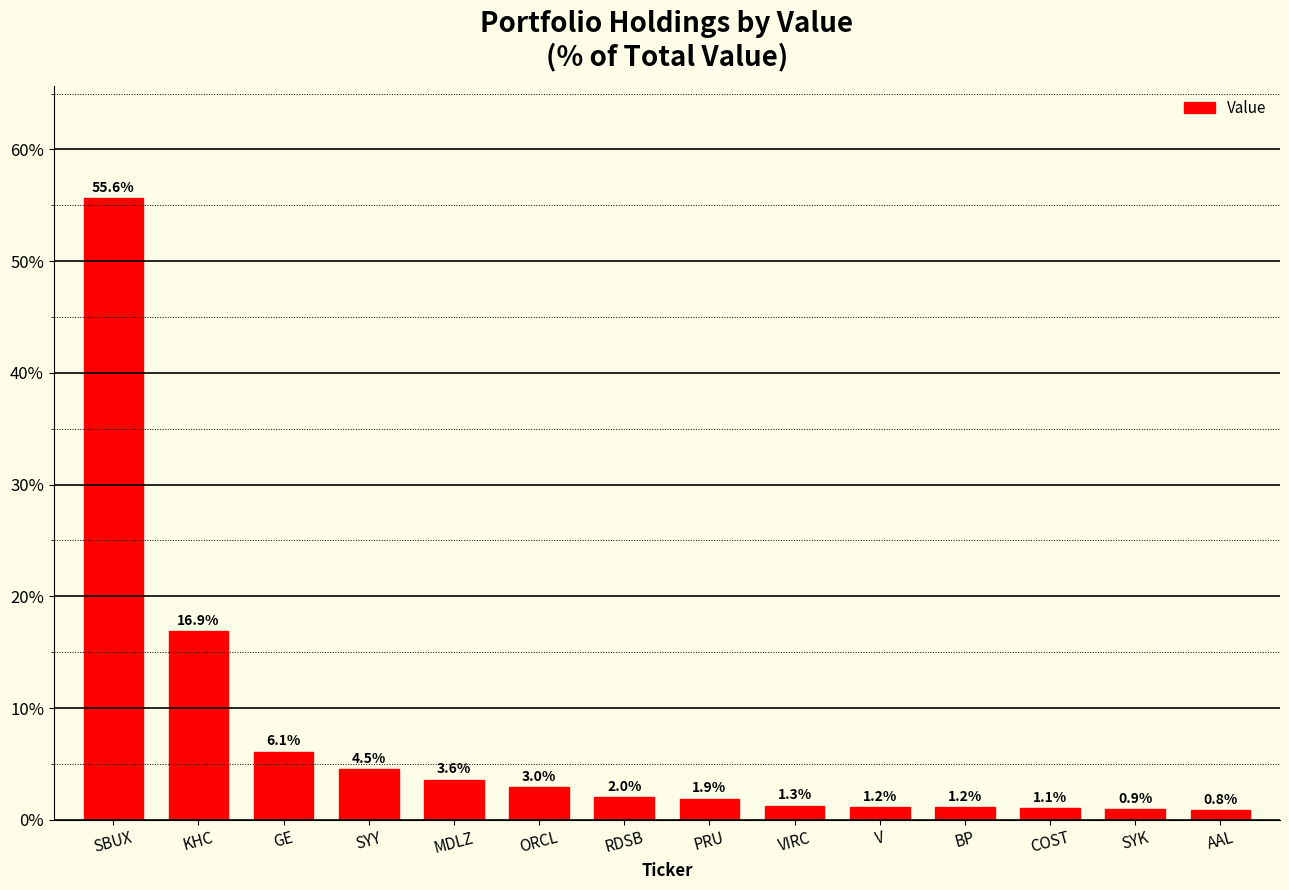

Between GE and SYY, which is larger?

GE